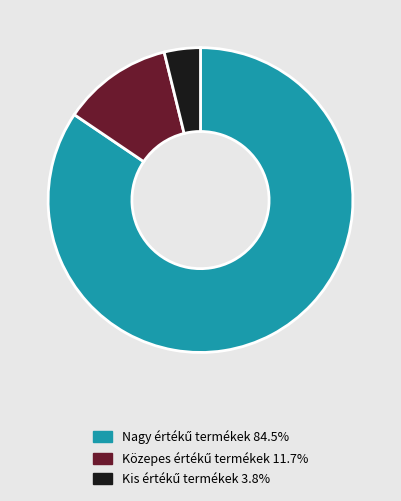

Is there any slice that represents more than half of the pie?

Yes